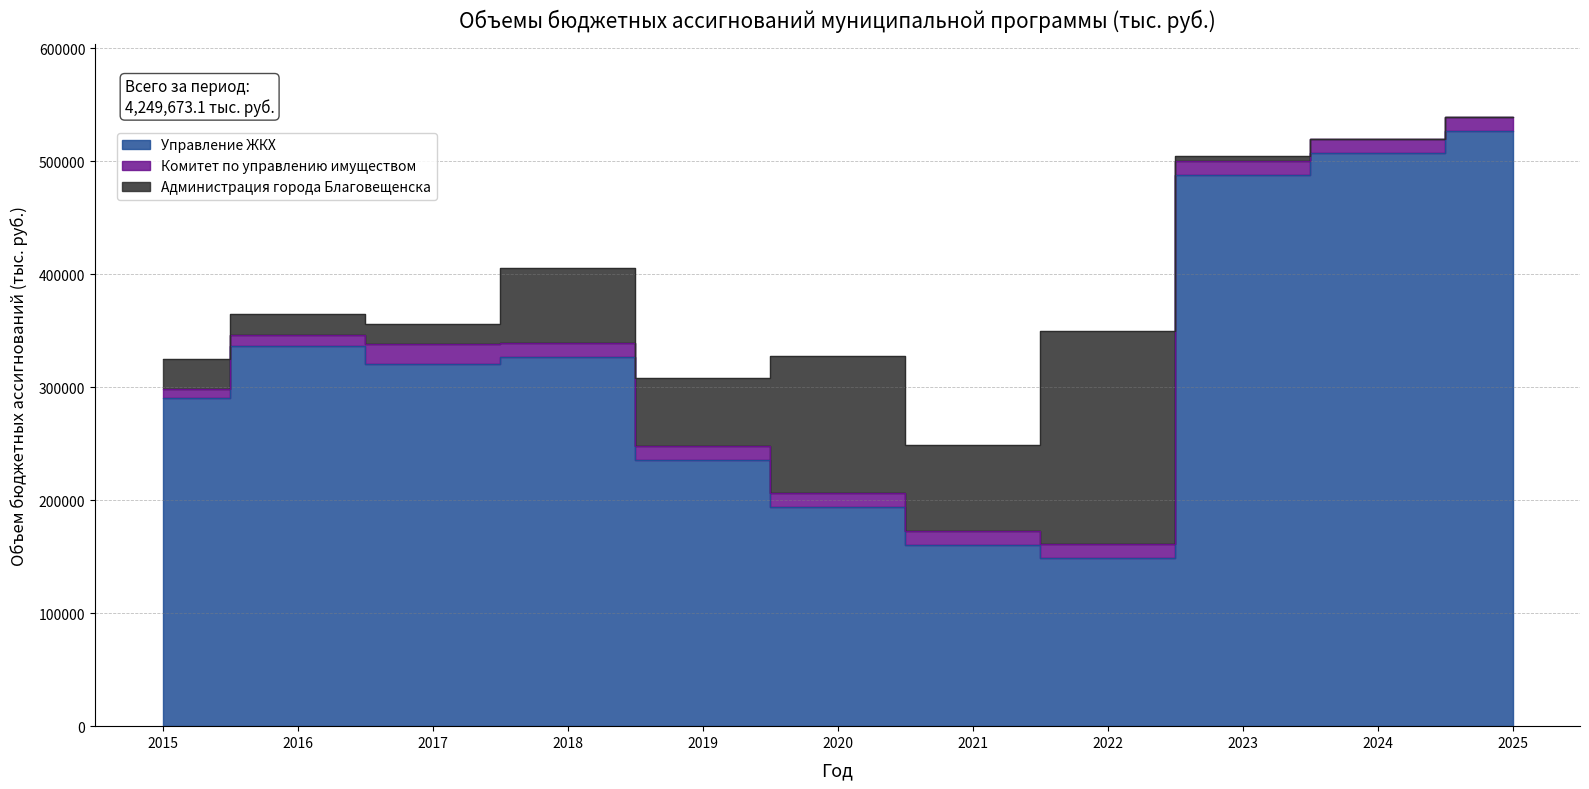

How many intersections are there between Комитет по управлению имуществом and Администрация города Благовещенска?

3